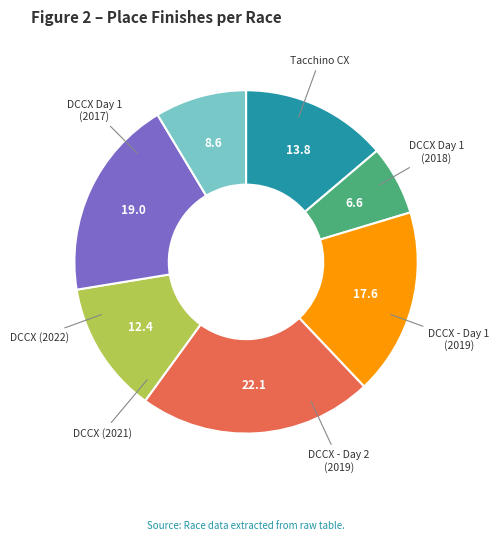

To the nearest percent, what portion does Tacchino CX represent?

7%